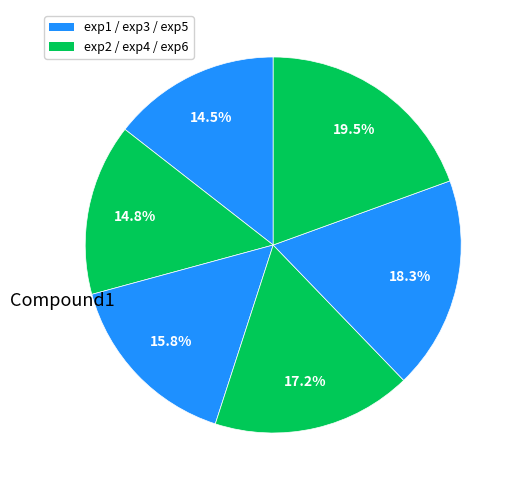

Count the number of slices in the pie.

6